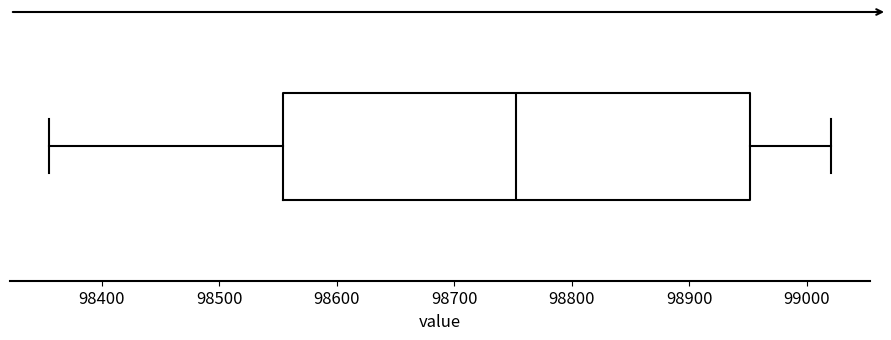

Read this box plot against the x-axis: the position of the median line, the range covered by the box, and the ends of both whiskers. The values are not printed on the chart, so give them approximately, as read against the axis.

median 98750, box 98550 to 98950, whiskers 98360 to 99020